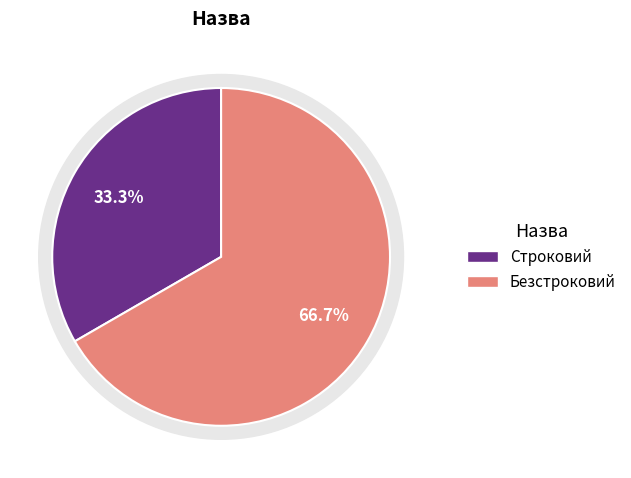

To the nearest percent, what is the difference between the Строковий and Безстроковий slice percentages?

33%